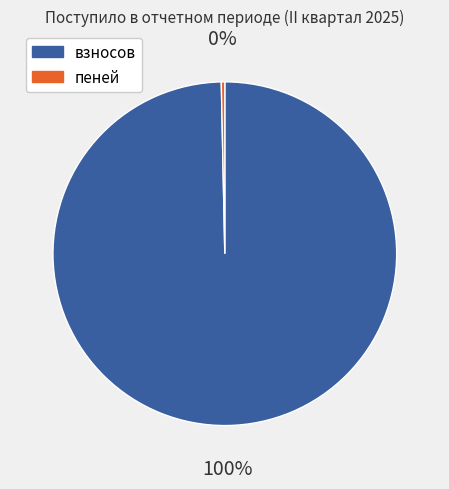

Between пеней and взносов, which is larger?

взносов